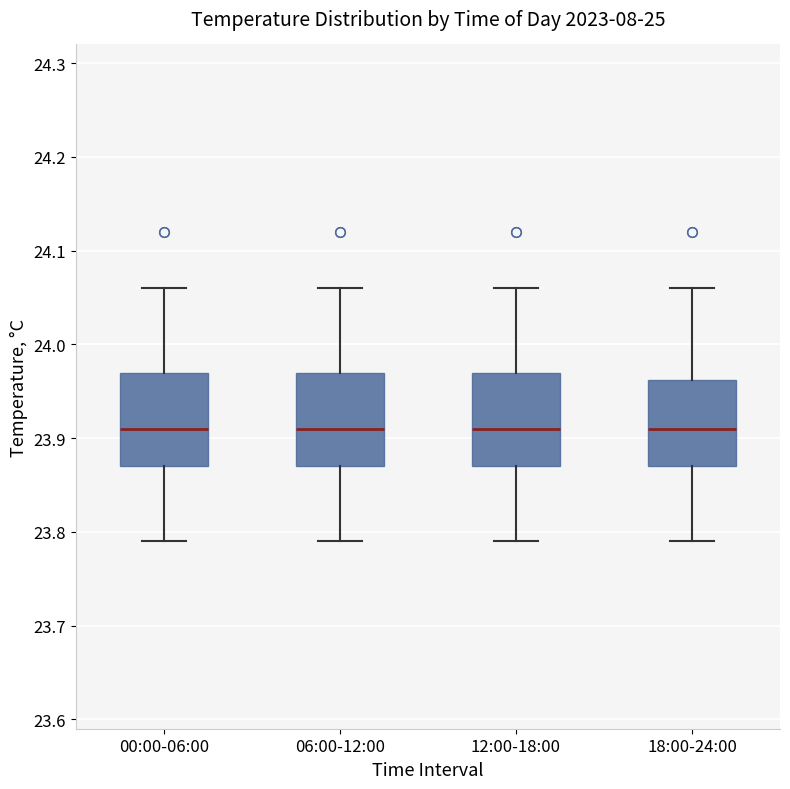

Where does the median line of the box for 06:00-12:00 sit on the y-axis? The values are not printed on the chart, so give them approximately, as read against the axis.

23.91